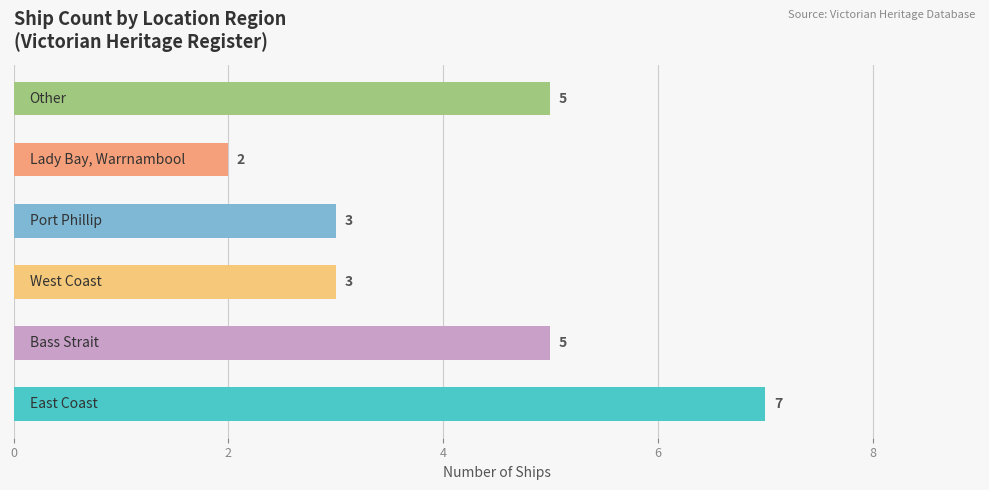

Count the values in the range 3 to 5.

4